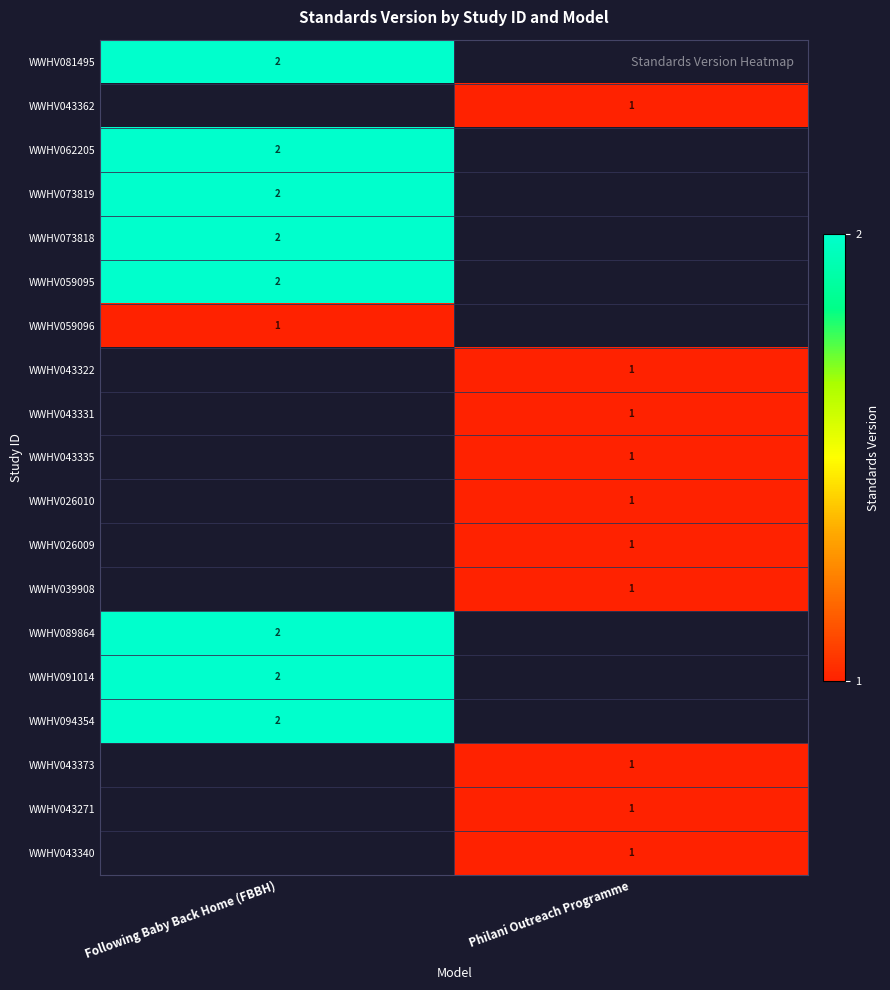

How many data points does each series have?

2